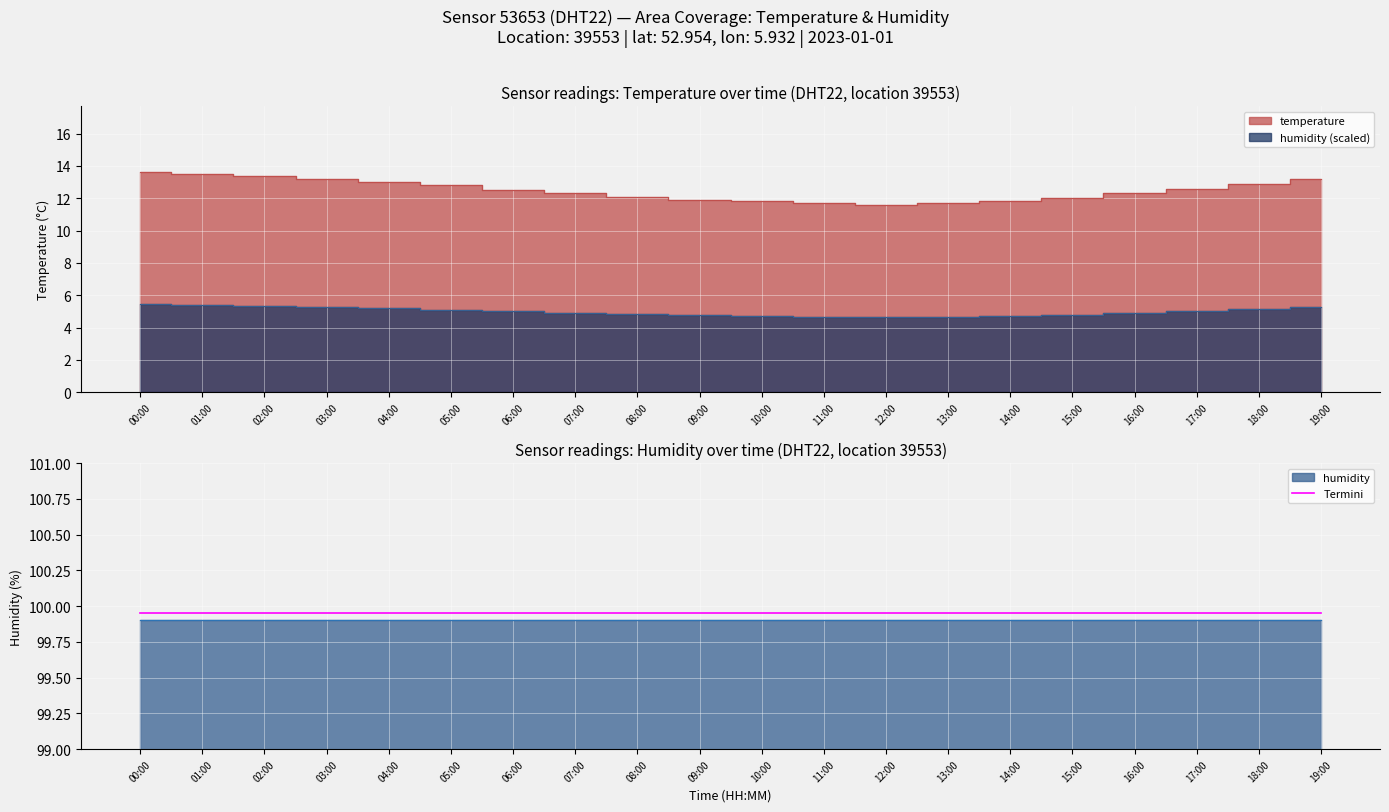

Reading left to right, list all the values displayed in this chart.

13.6	13.5	13.4	13.2	13.0	12.8	12.5	12.3	12.1	11.9	11.8	11.7	11.6	11.7	11.8	12.0	12.3	12.6	12.9	13.2